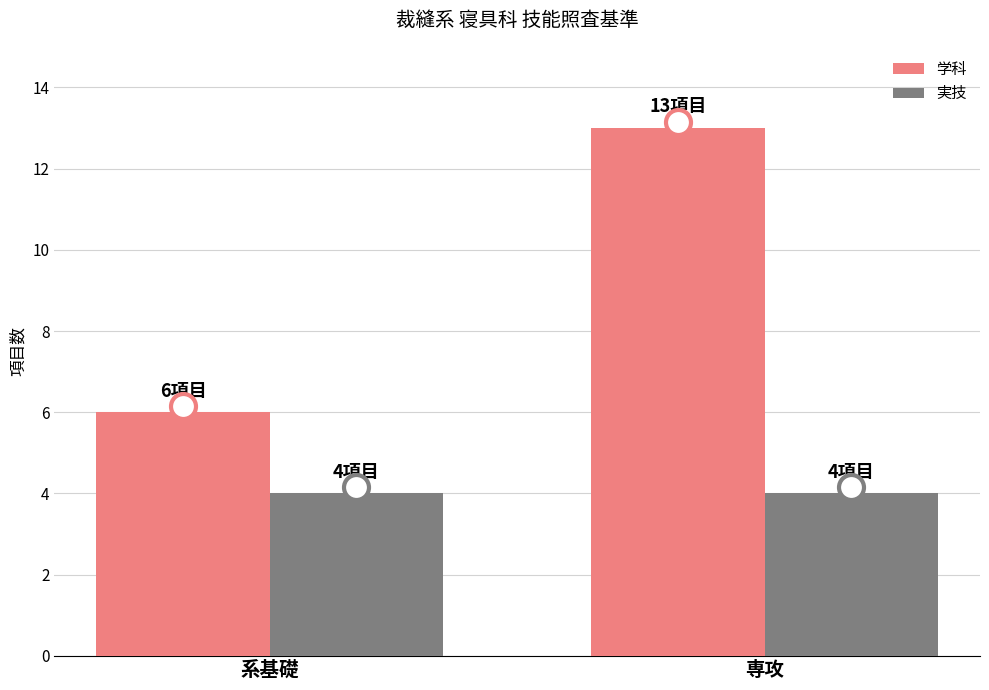

The 学科 series shows 2 at 系基礎. True or false?

False